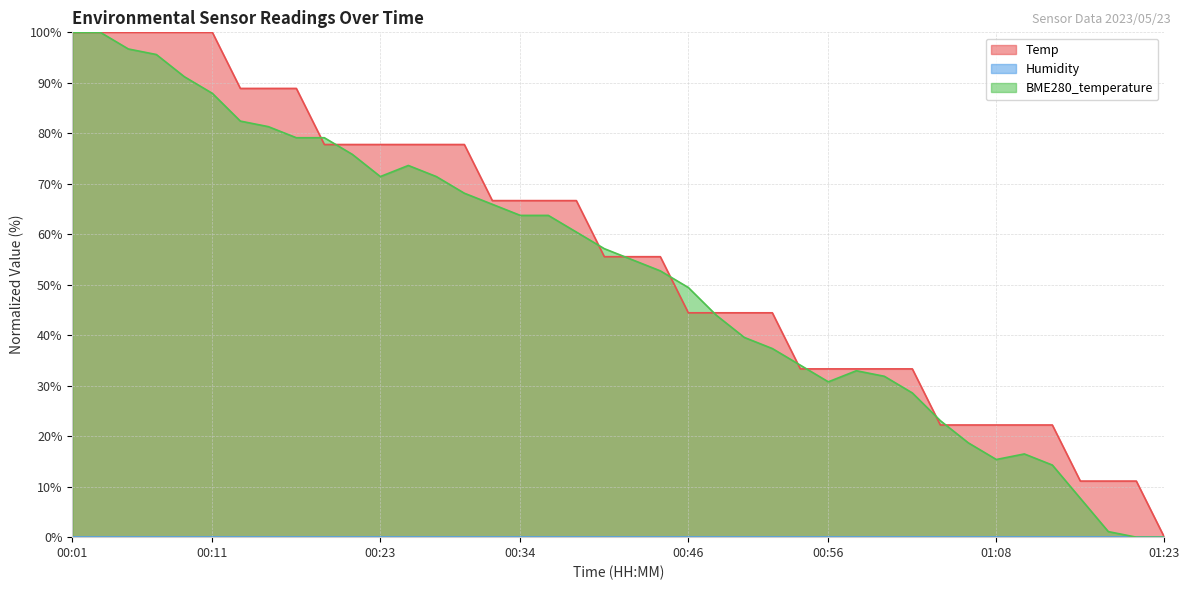

What is the total value across all series at 00:56?

64.1